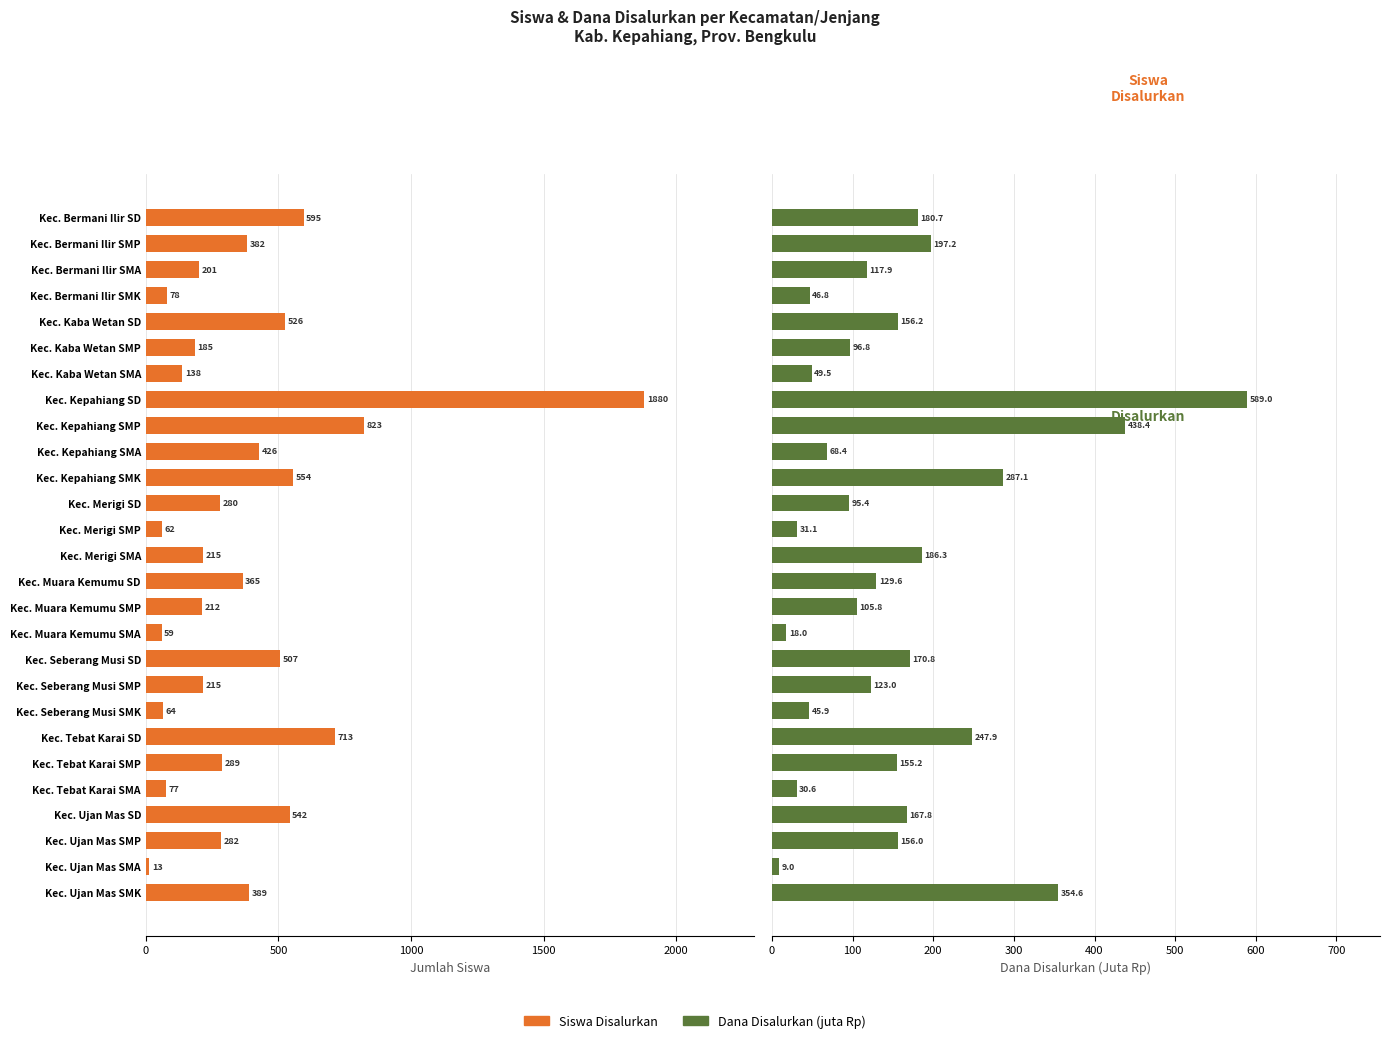

Is it true that Dana Disalurkan (juta Rp) equals 148.5 at Kec. Kaba Wetan SMP?

False